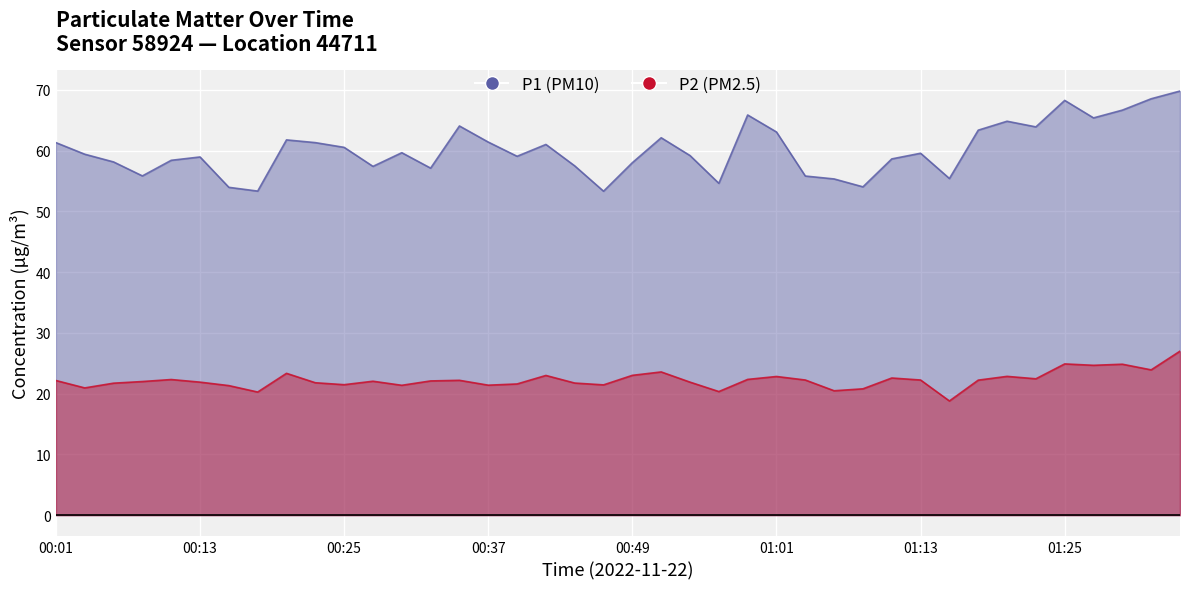

What is the highest value of the P2 series?

27.0